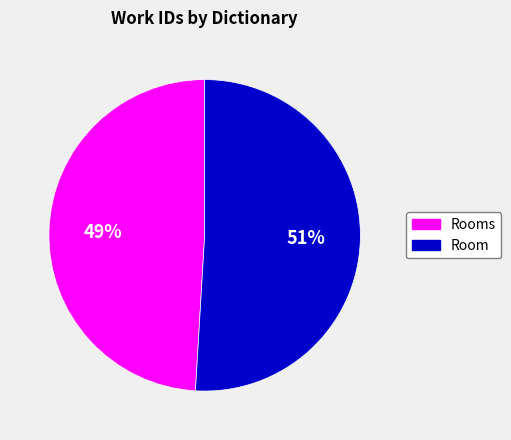

Which category has the smallest portion of the pie?

Rooms